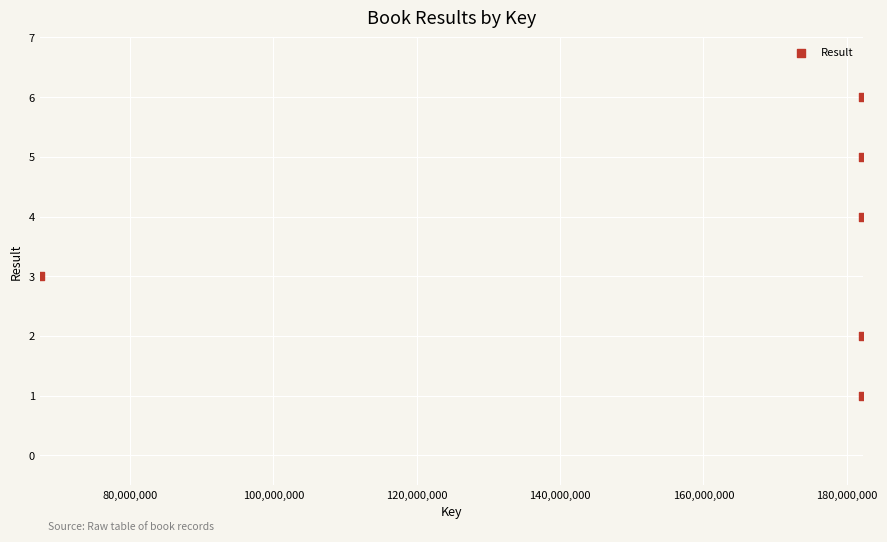

What is the average X value?

163104152